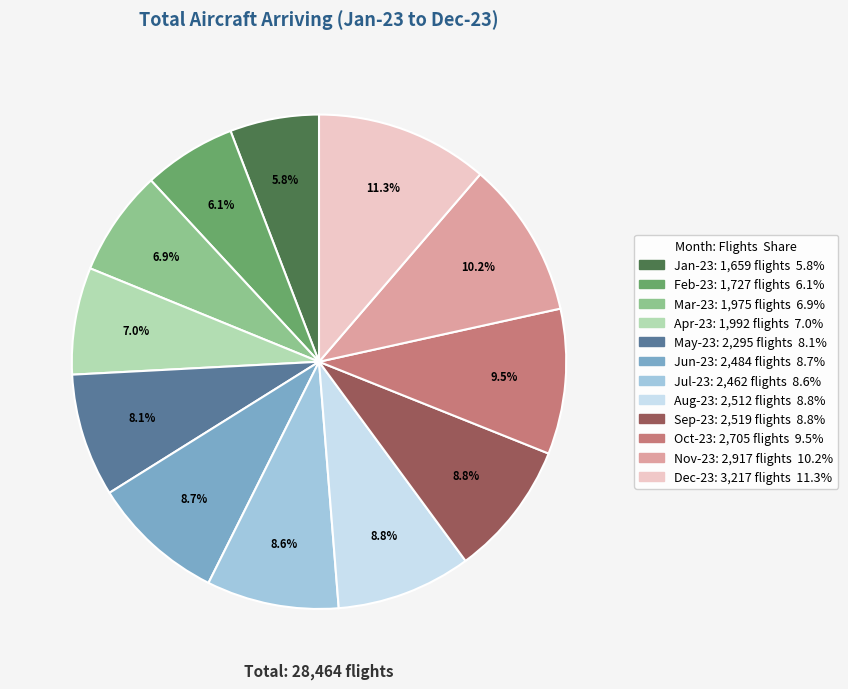

Which has a higher value, Aug-23 or Mar-23?

Aug-23